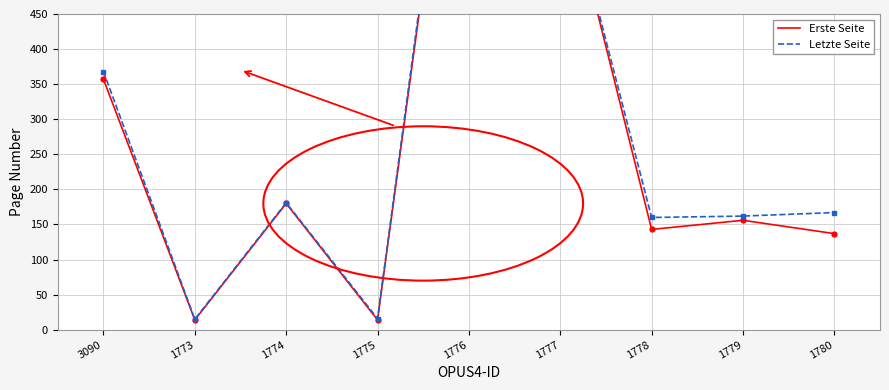

What are all the series names shown in the legend?

Erste Seite, Letzte Seite